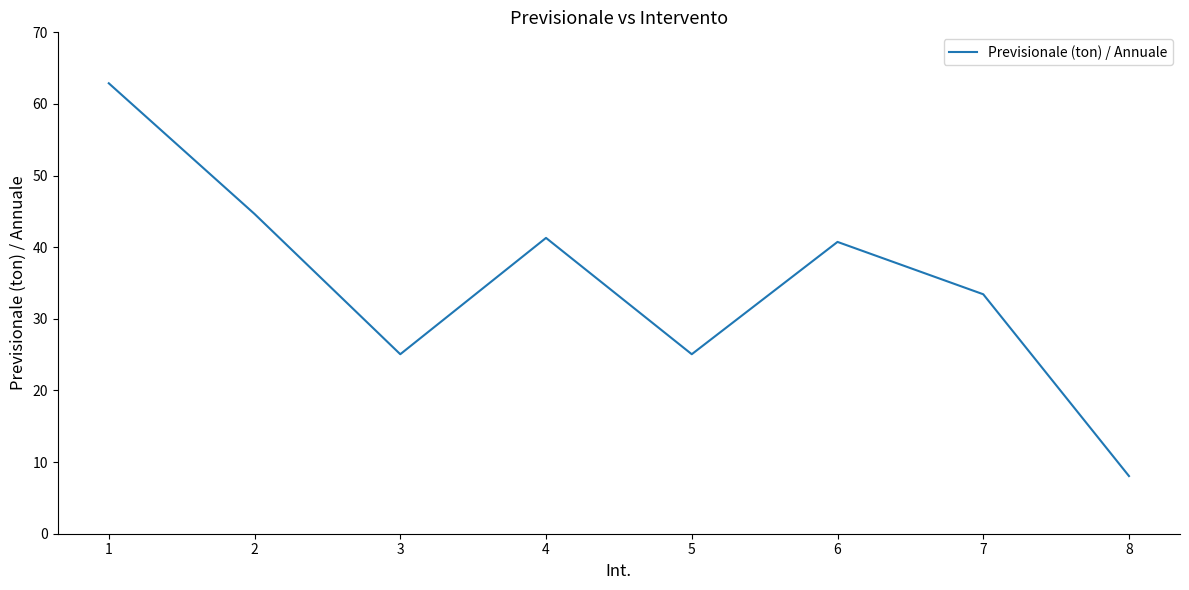

Is it true that the value at 1 is 62.9?

True